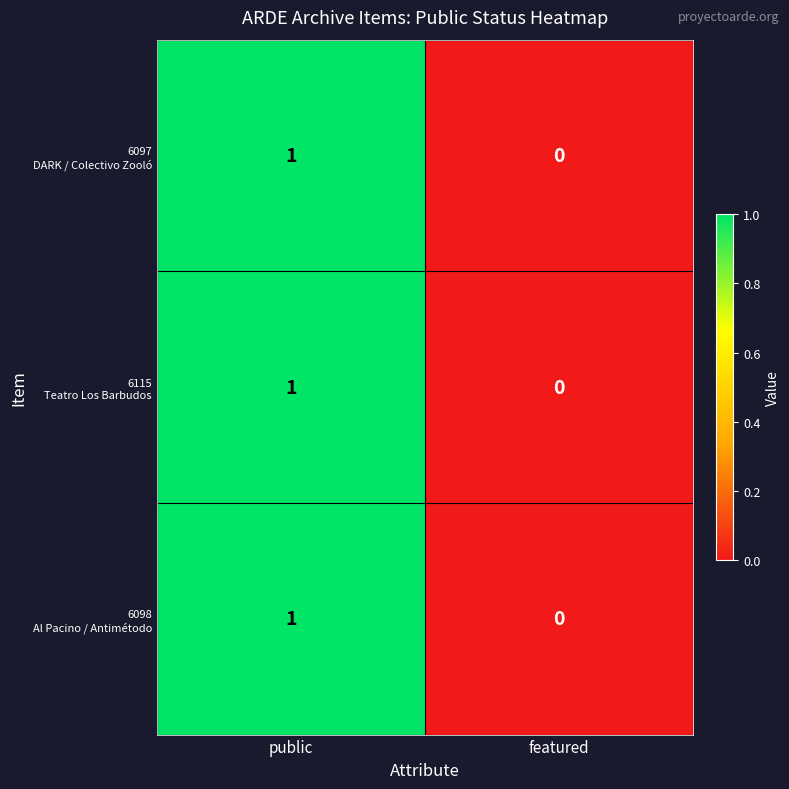

What is the total value across all series at public?

3